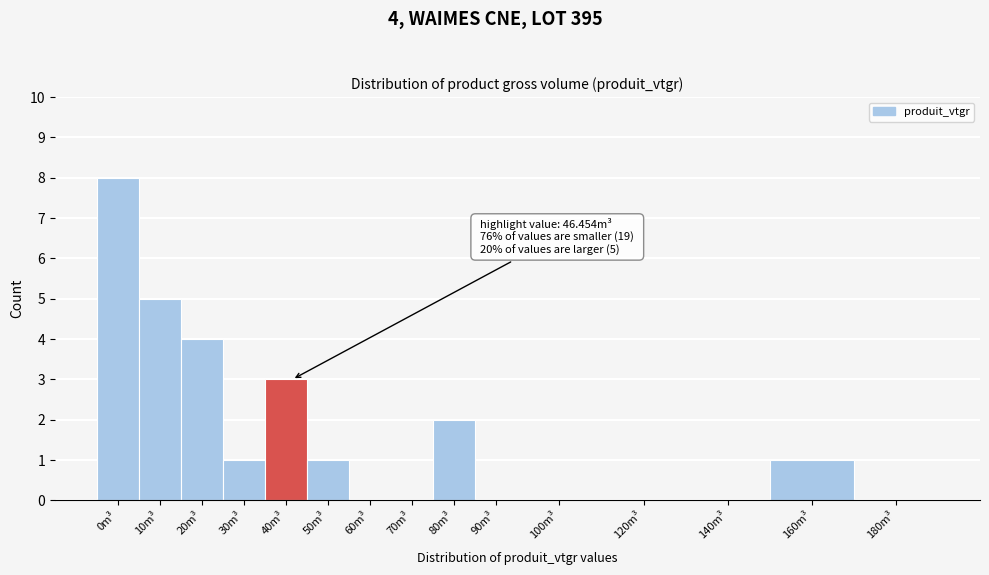

Reading right to left, list all the values displayed in this chart.

180m³=0	160m³=1	140m³=0	120m³=0	100m³=0	90m³=0	80m³=2	70m³=0	60m³=0	50m³=1	40m³=3	30m³=1	20m³=4	10m³=5	0m³=8